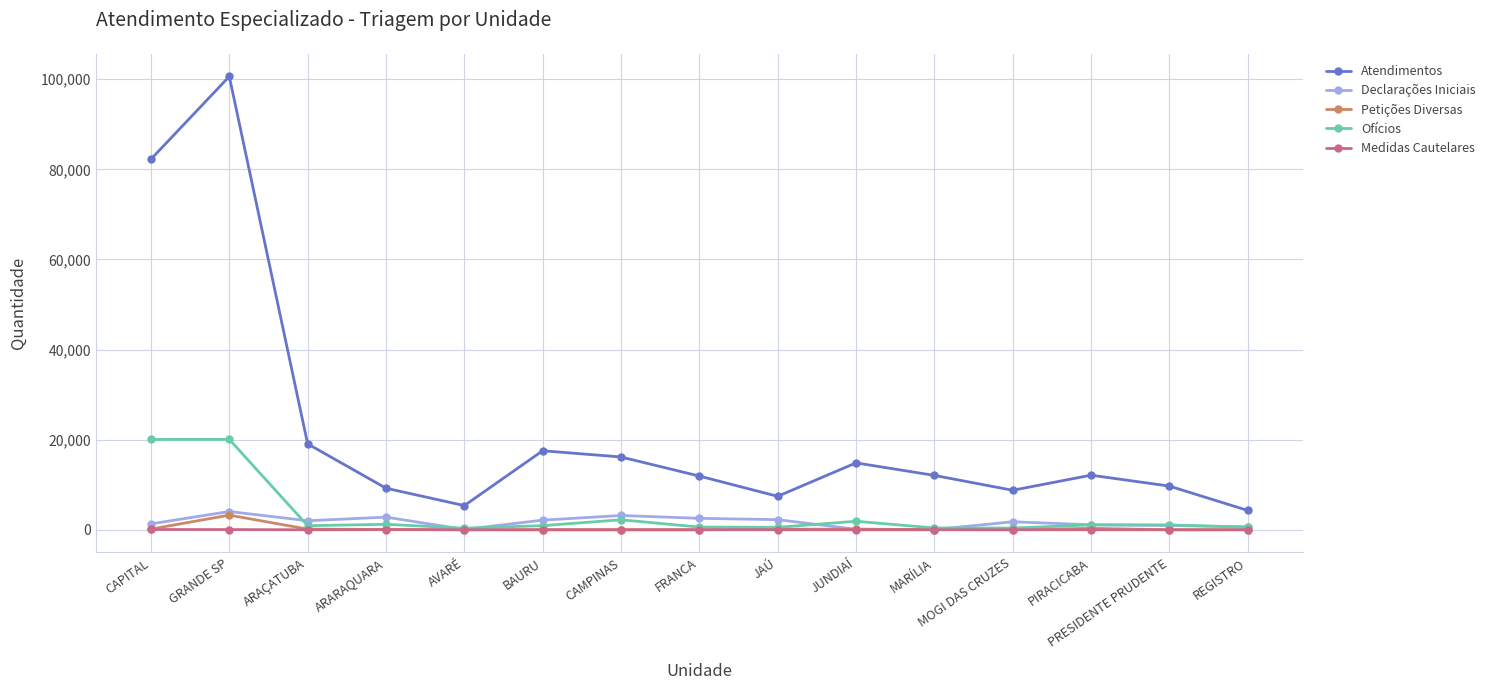

The value of Atendimentos at ARAÇATUBA is 12816. True or false?

False